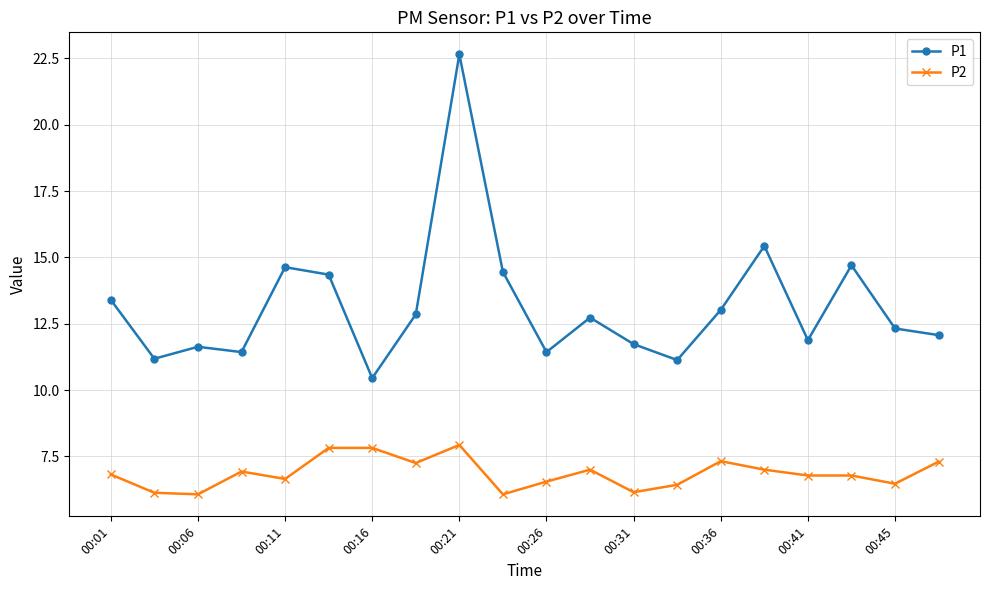

What is the sum of all P2 values?

137.3